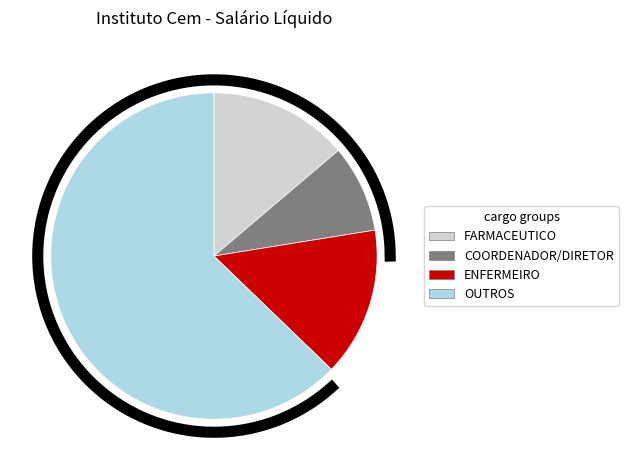

Is the sum of 13 and 2 greater than half?

No